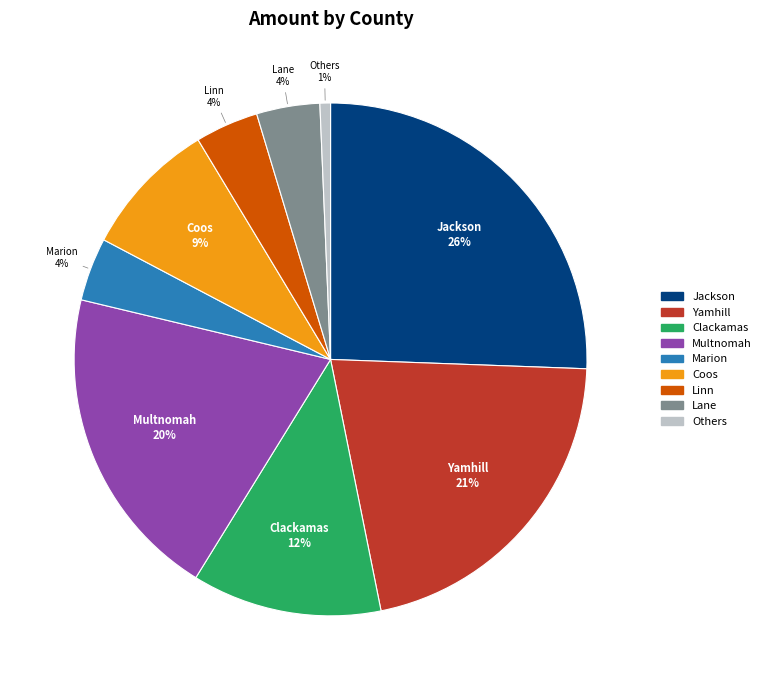

Between Coos and Multnomah, which is larger?

Multnomah